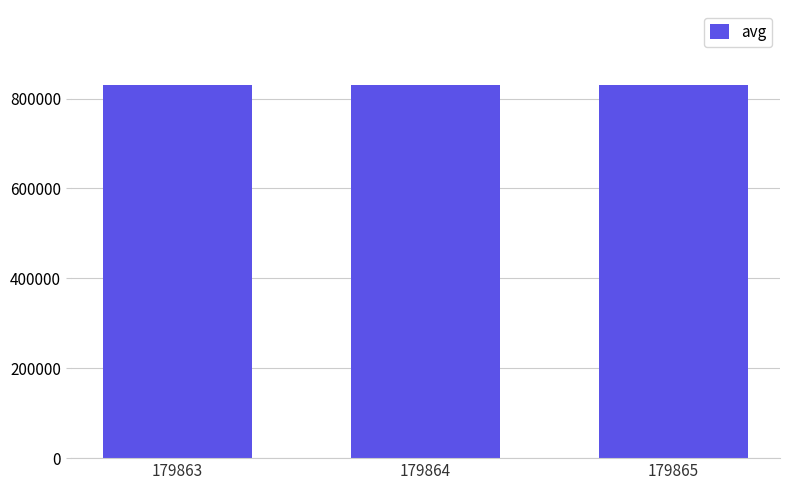

What is the sum of all values?

2492259